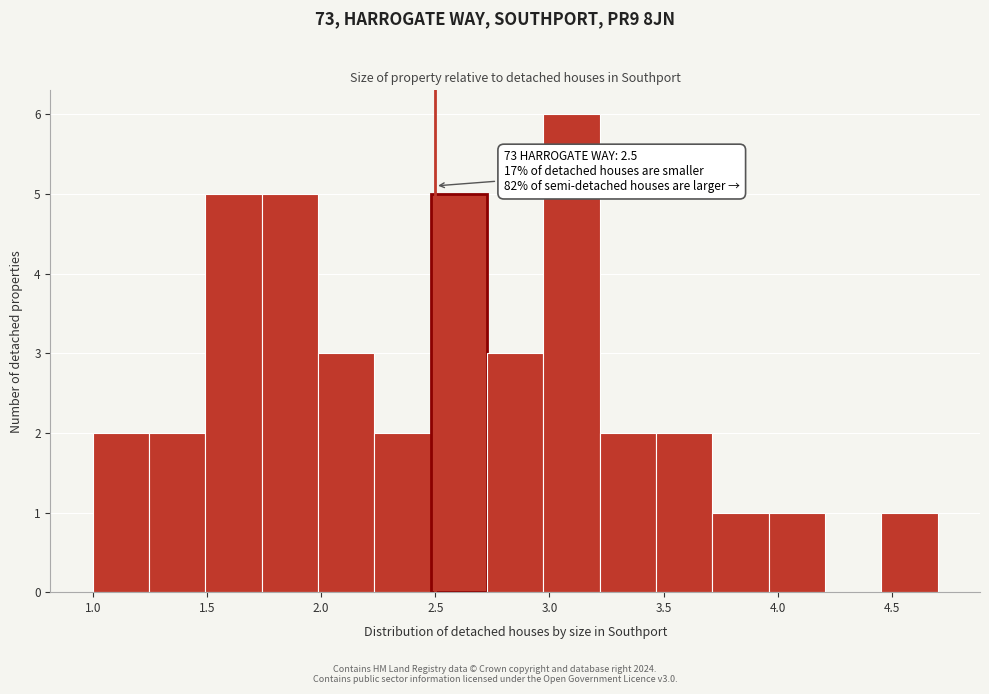

Over which range of the x-axis is the bar tallest?

2.95 to 3.20